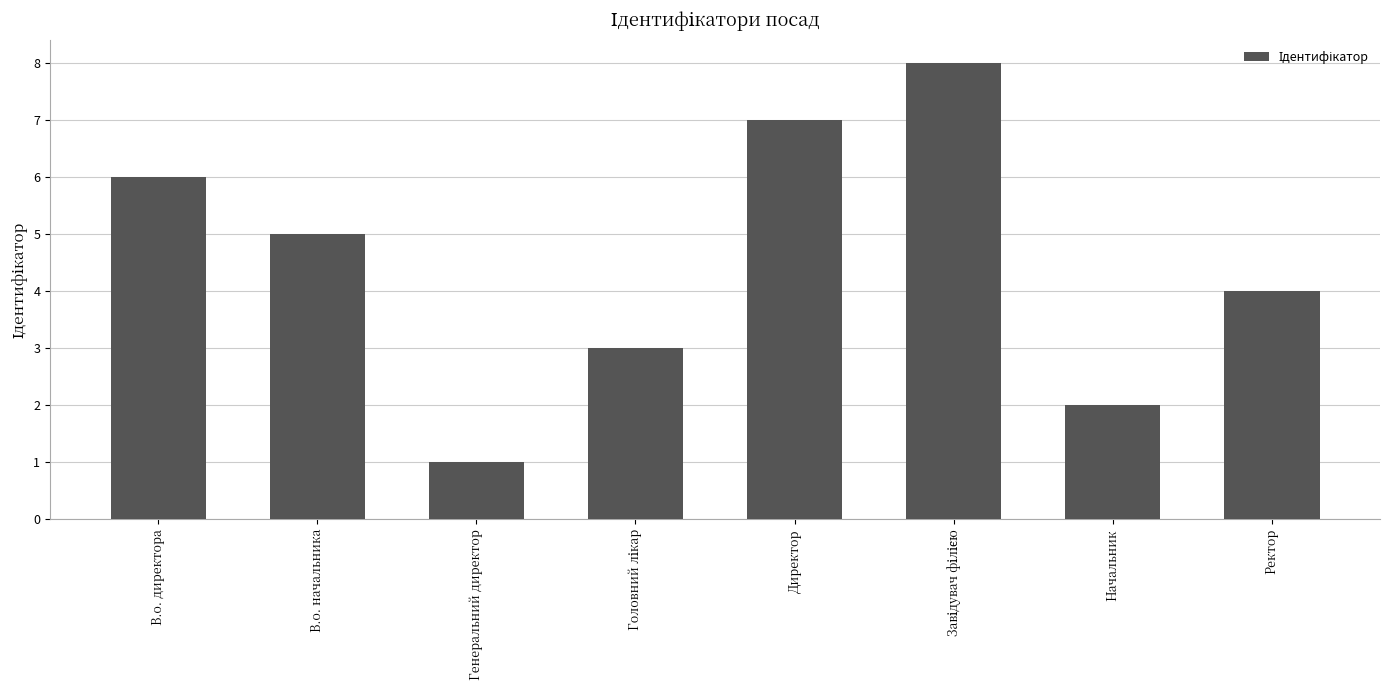

What is the sum of the values at В.о. директора and Директор?

13